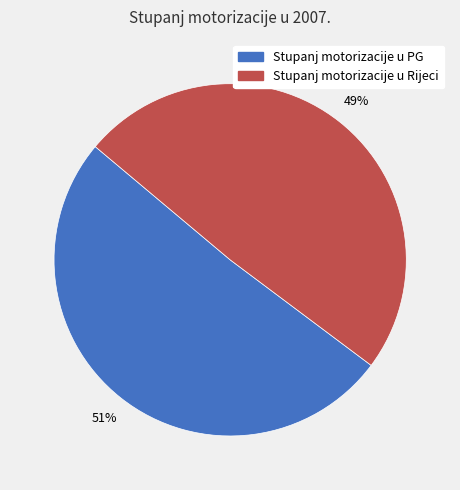

To the nearest percent, what is the difference between the Stupanj motorizacije u PG and Stupanj motorizacije u Rijeci slice percentages?

2%